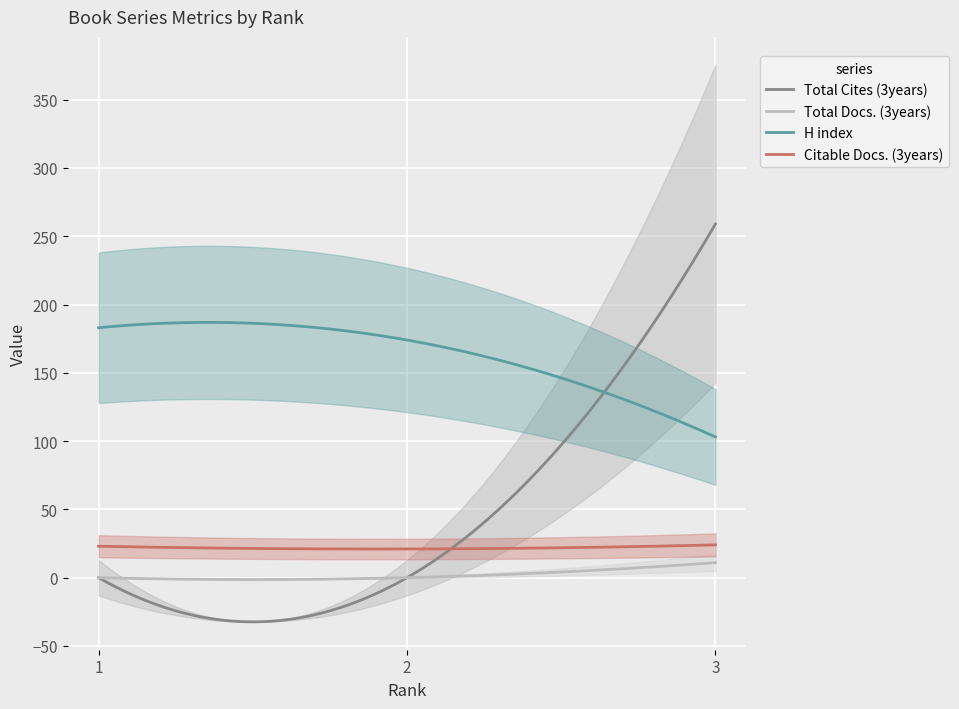

What value does the H index series have at 1, to the nearest 5?

185